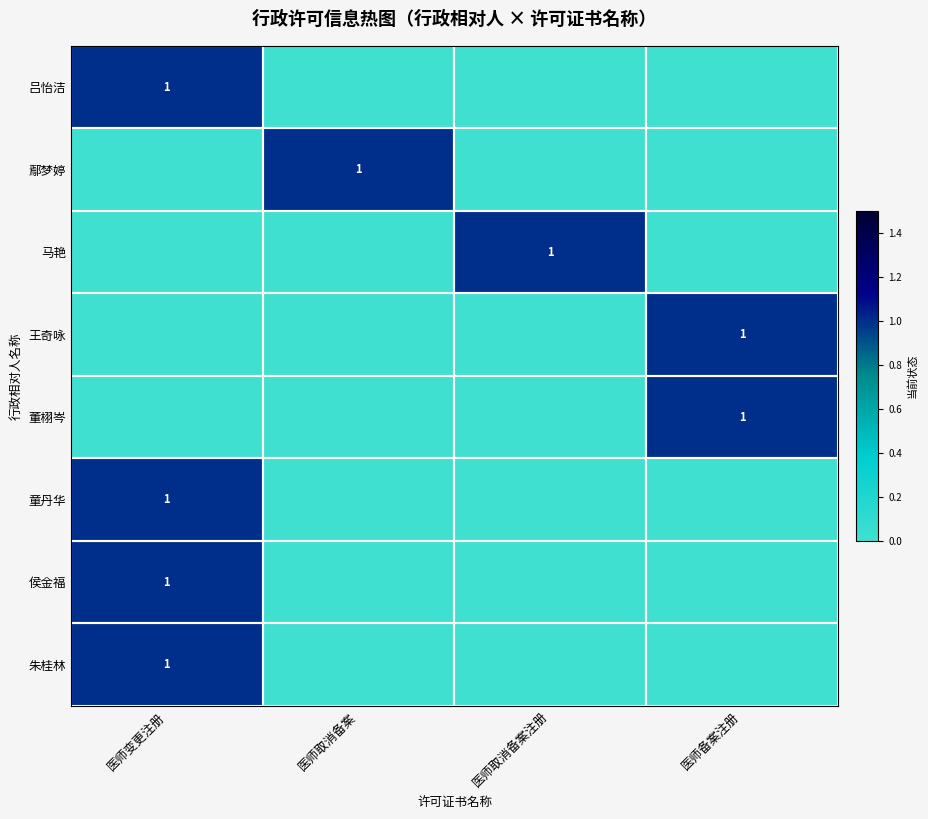

How many series are shown in this chart?

8